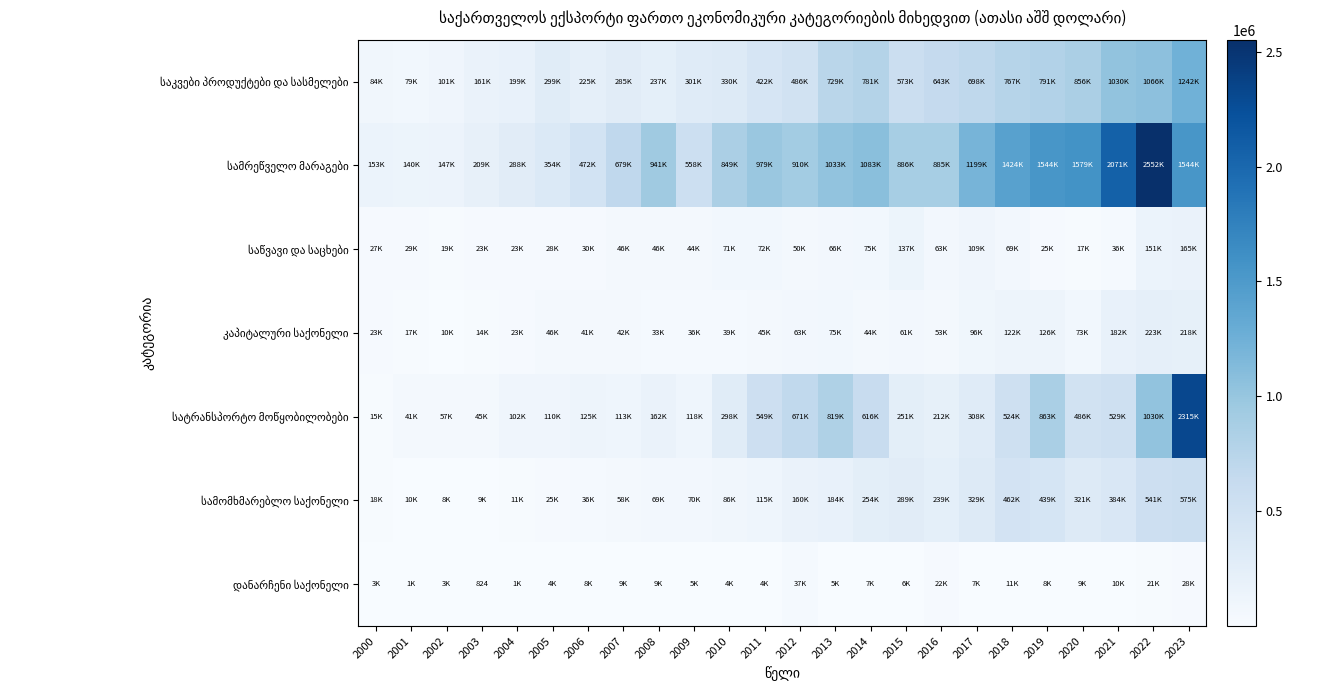

Rank the series at 2000 from lowest to highest value.

დანარჩენი საქონელი, სატრანსპორტო მოწყობილობები, სამომხმარებლო საქონელი, კაპიტალური საქონელი, საწვავი და საცხები, საკვები პროდუქტები და სასმელები, სამრეწველო მარაგები